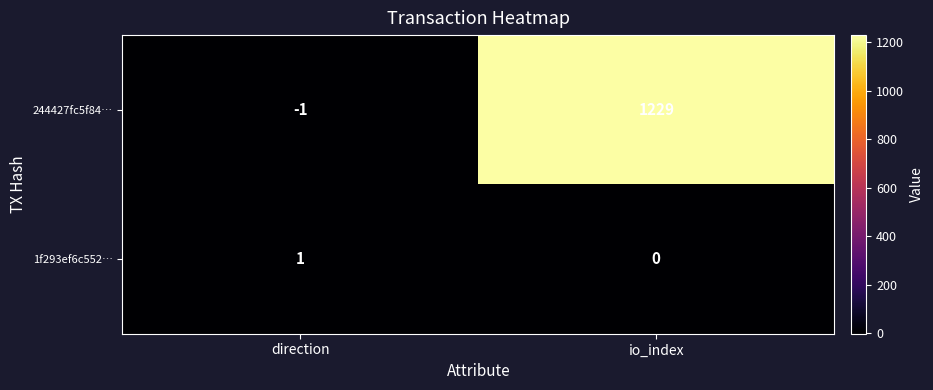

Rank the series at direction from highest to lowest value.

1f293ef6c552…, 244427fc5f84…